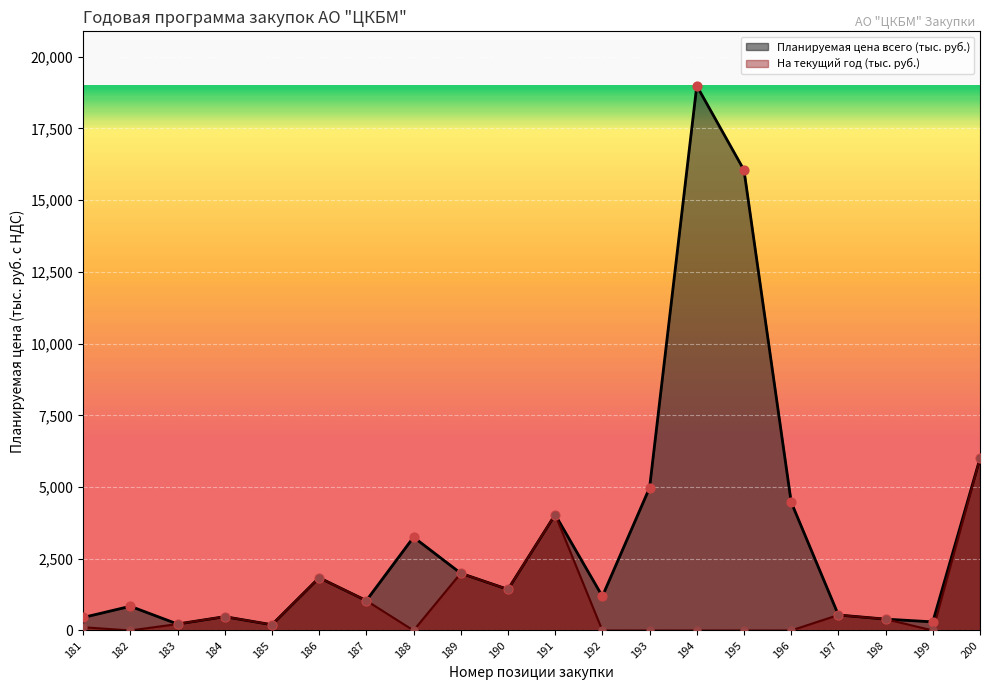

At how many categories does at least one series exceed 18192?

1